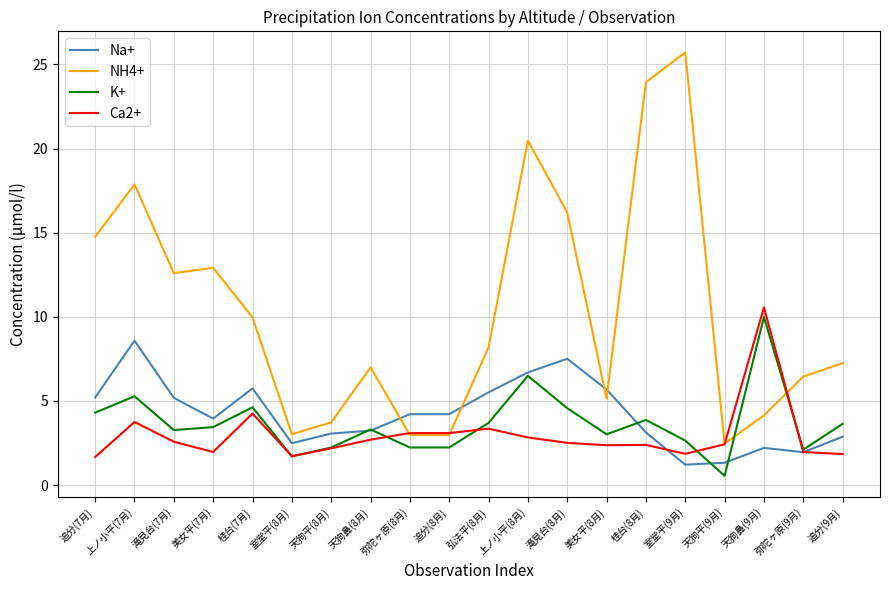

How many times do K+ and NH4+ cross each other?

2